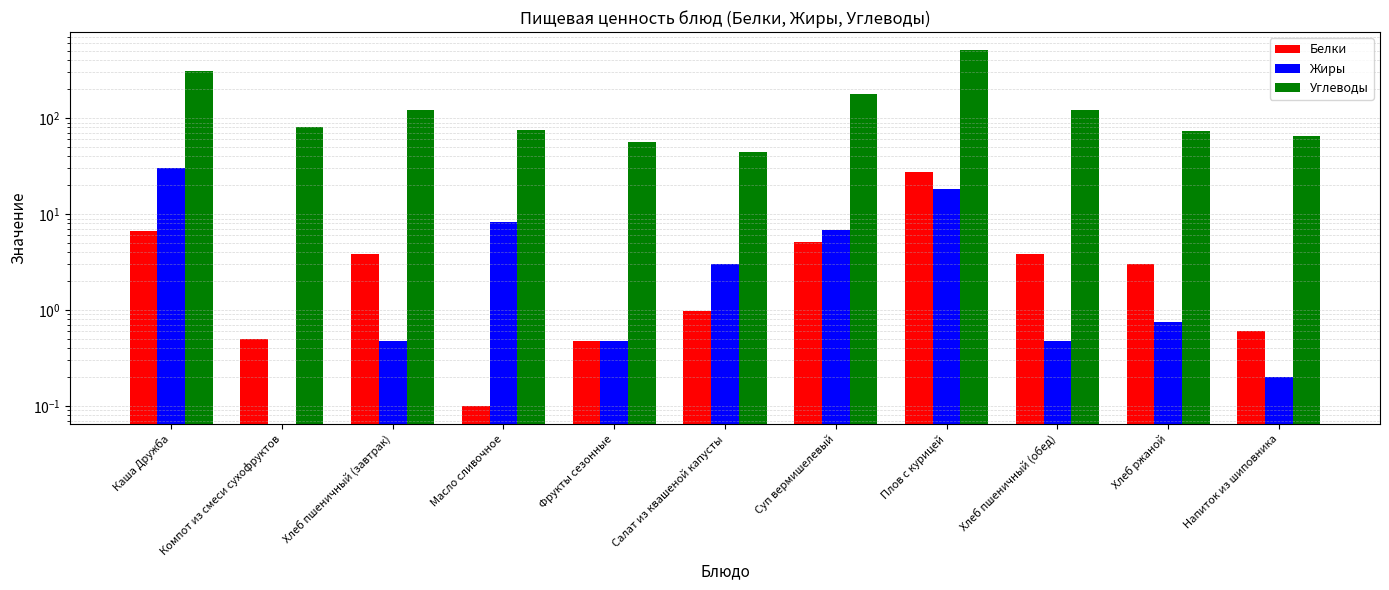

Is it true that Жиры equals 0.2 at Фрукты сезонные?

False